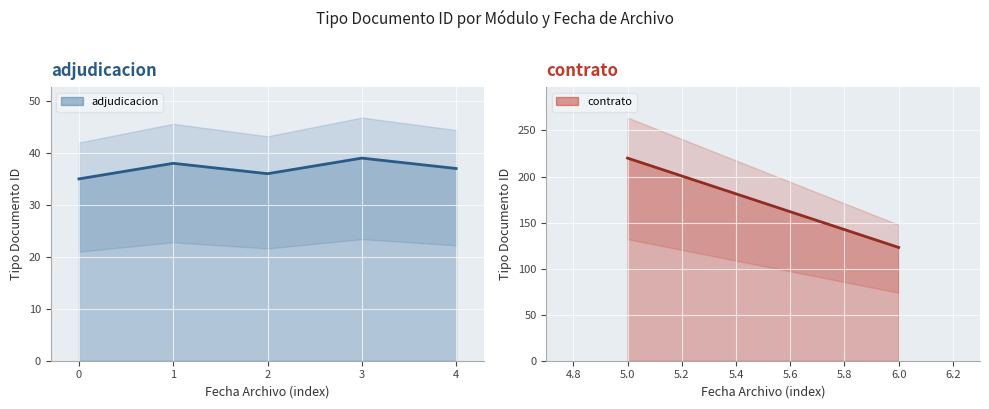

True or false: the data shows 56 at 2.

False